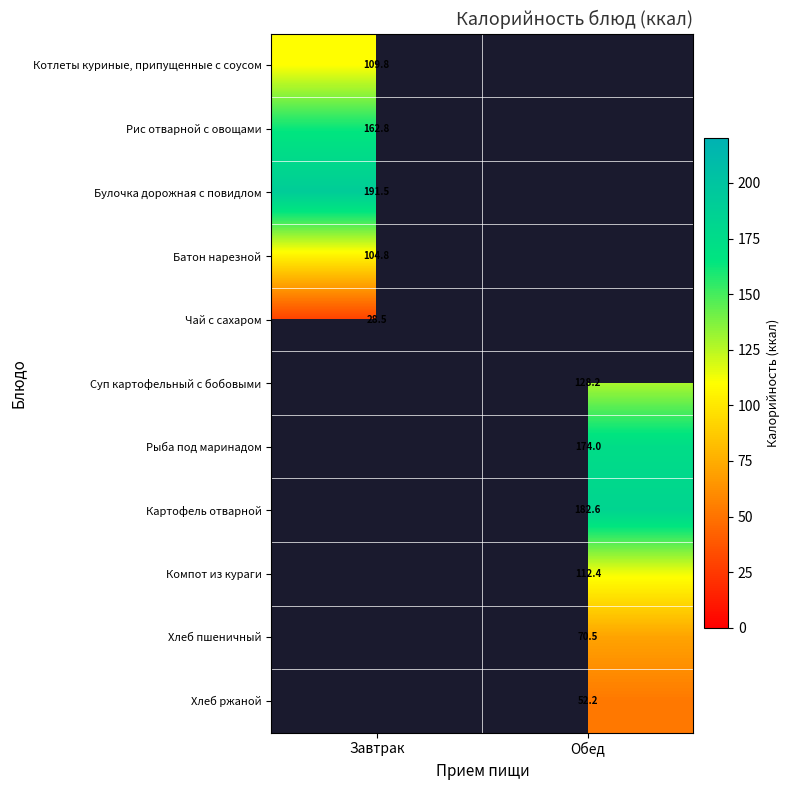

What is the greatest value displayed?

191.5